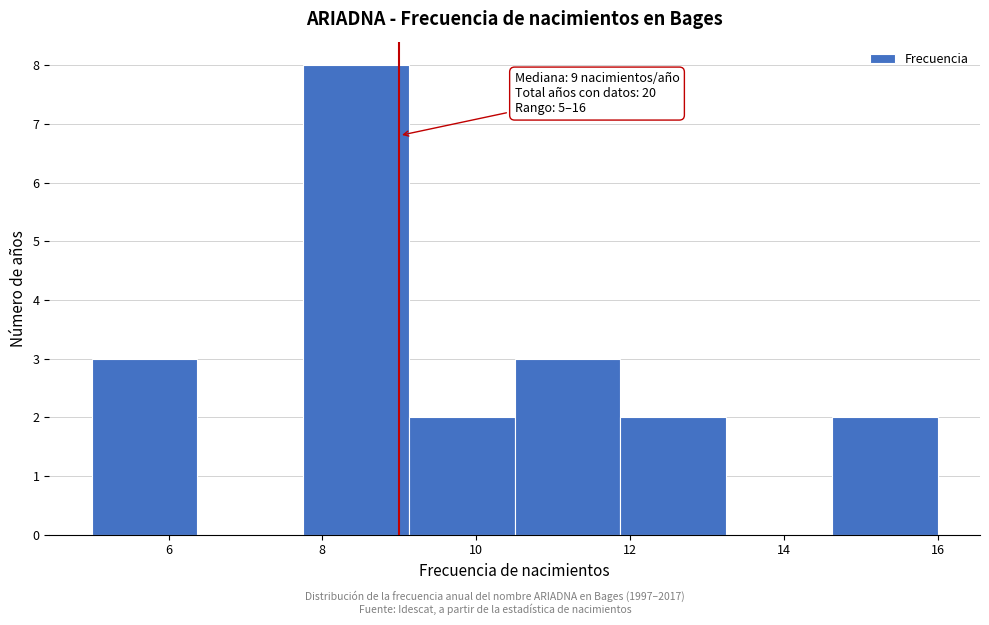

Which range on the x-axis has the tallest bar?

7.8 to 9.2